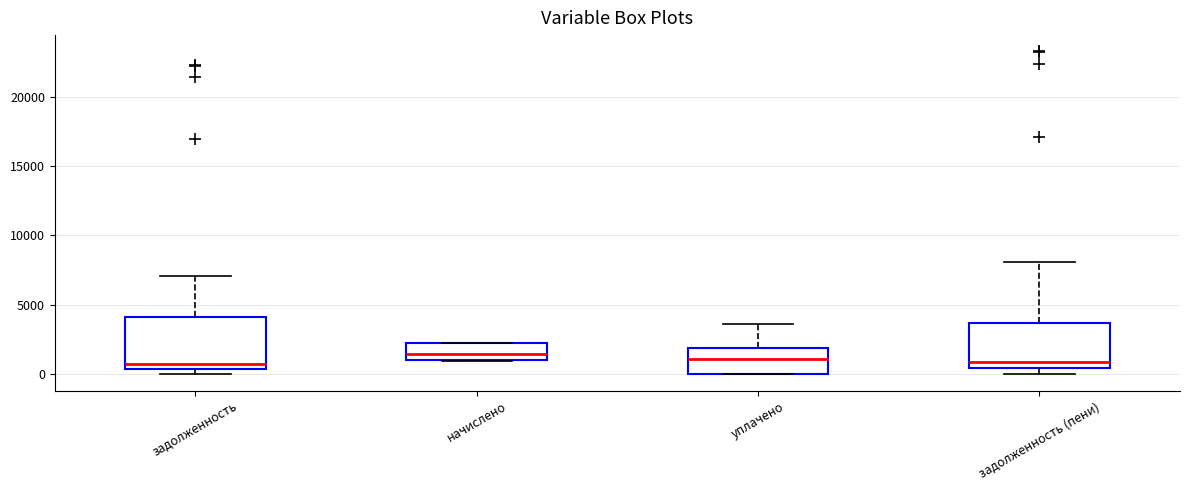

Reading left to right, transcribe this box plot: for each box, give where its median line is, the range the box spans, and where its two whiskers end, as read against the y-axis. The values are not printed on the chart, so give them approximately, as read against the axis.

задолженность: median 1000, box 500 to 4000, whiskers 0 to 7000
начислено: median 1500, box 1000 to 2500, whiskers 1000 to 2500
уплачено: median 1000, box 0 to 2000, whiskers 0 to 3500
задолженность (пени): median 1000, box 500 to 3500, whiskers 0 to 8000